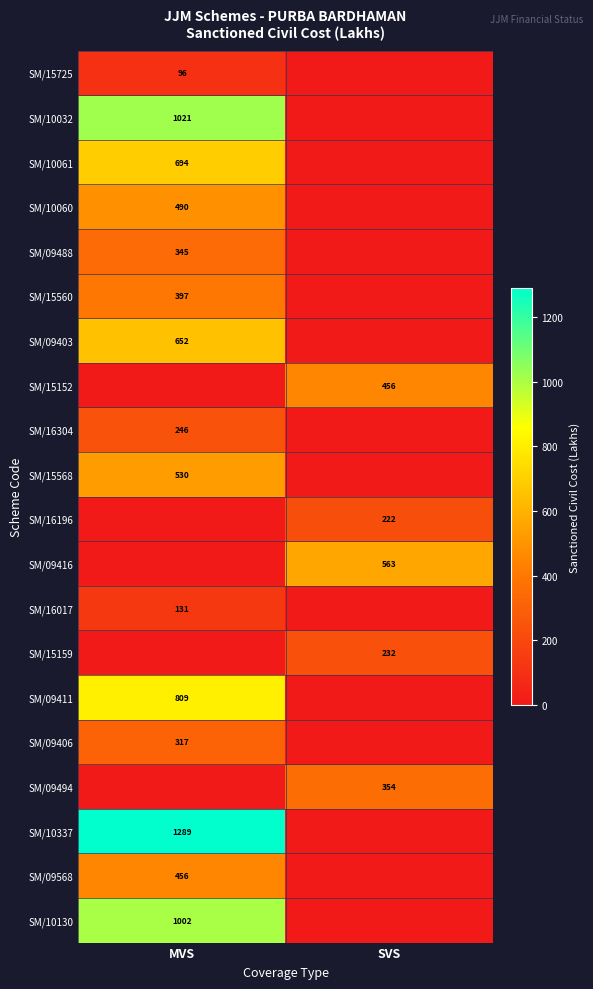

The value of SM/09488 at MVS is 158. True or false?

False